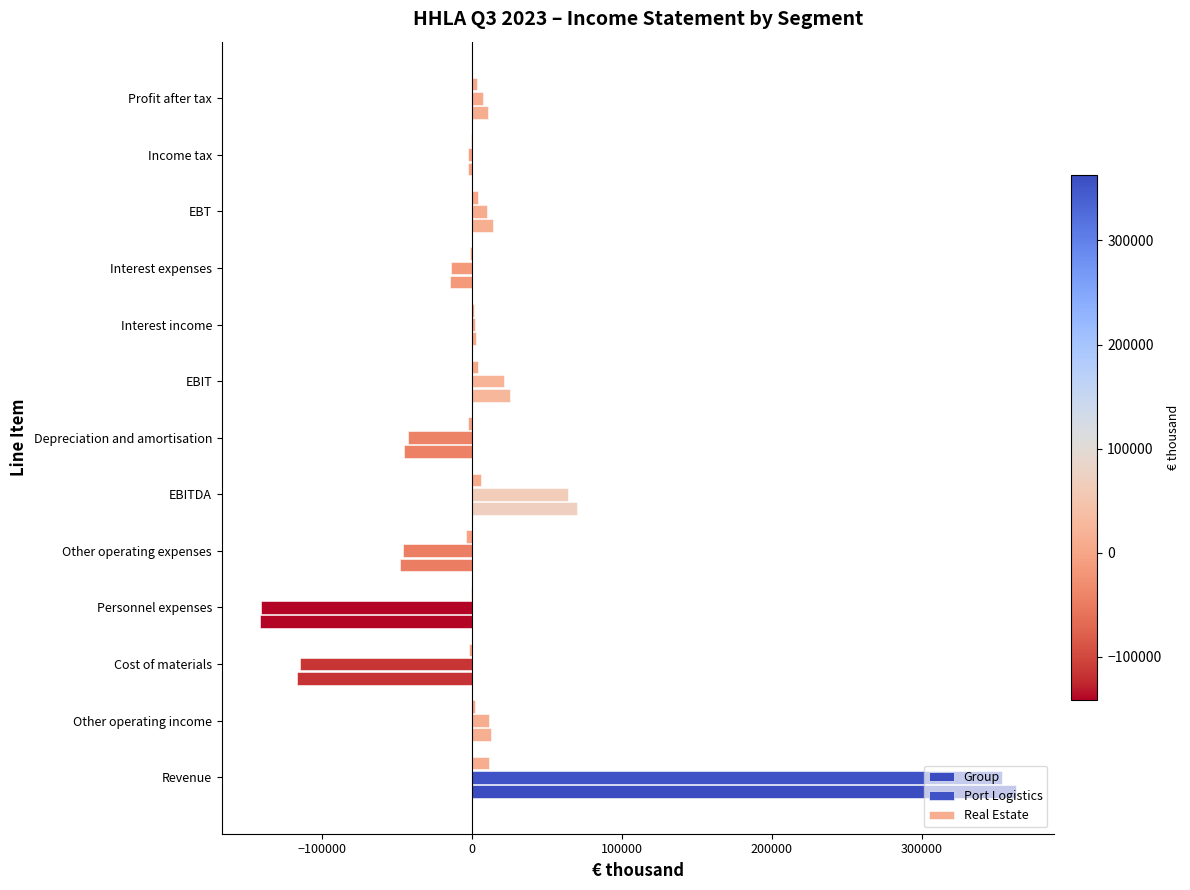

How many categories are shown in the chart?

13